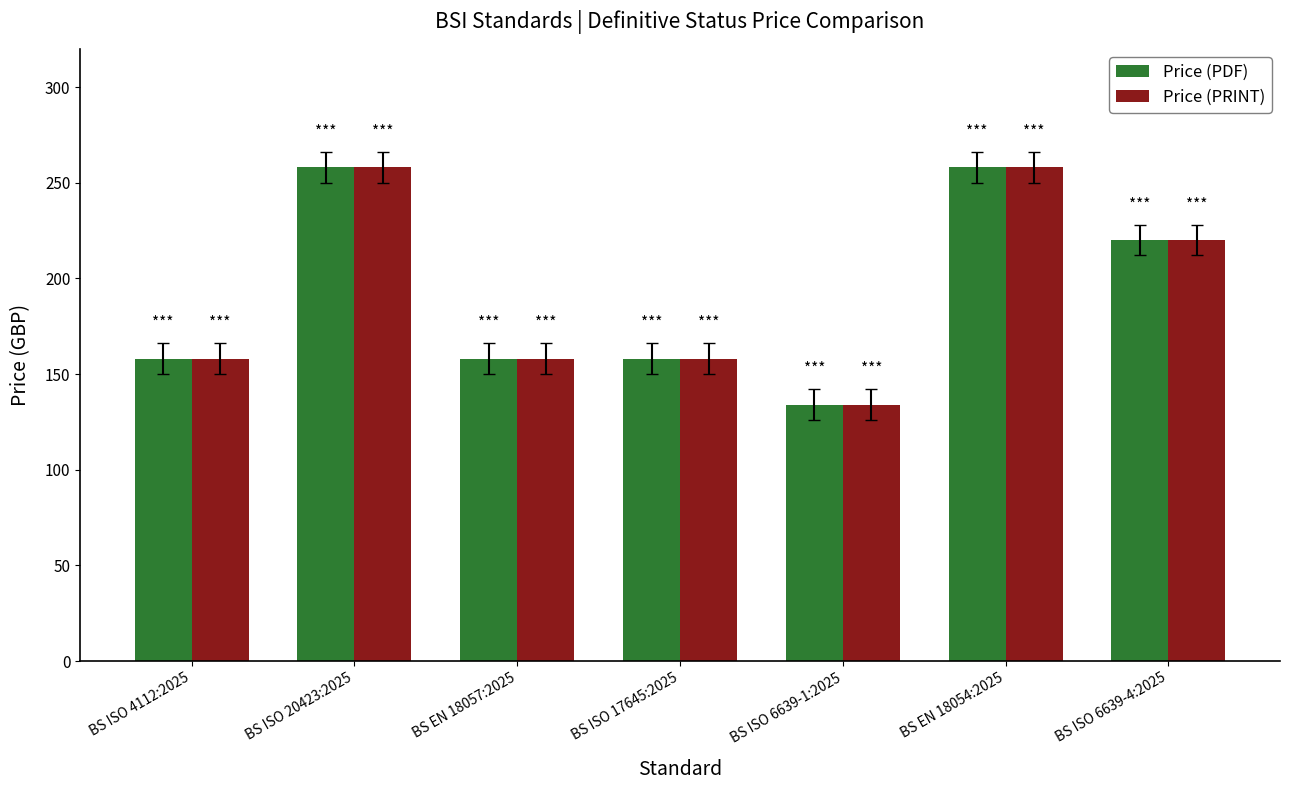

Reading left to right, transcribe all the data shown in this chart.

Price (PDF): BS ISO 4112:2025=158	BS ISO 20423:2025=258	BS EN 18057:2025=158	BS ISO 17645:2025=158	BS ISO 6639-1:2025=134	BS EN 18054:2025=258	BS ISO 6639-4:2025=220
Price (PRINT): BS ISO 4112:2025=158	BS ISO 20423:2025=258	BS EN 18057:2025=158	BS ISO 17645:2025=158	BS ISO 6639-1:2025=134	BS EN 18054:2025=258	BS ISO 6639-4:2025=220